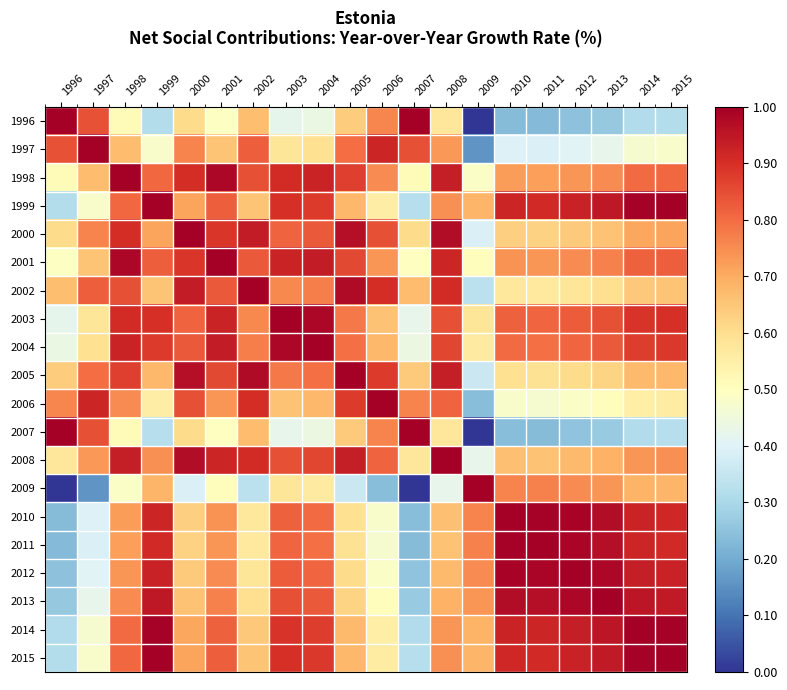

List the series in order of their peak value, lowest first.

1996, 1997, 1998, 1999, 2000, 2001, 2002, 2003, 2004, 2005, 2006, 2007, 2008, 2009, 2010, 2011, 2012, 2013, 2014, 2015